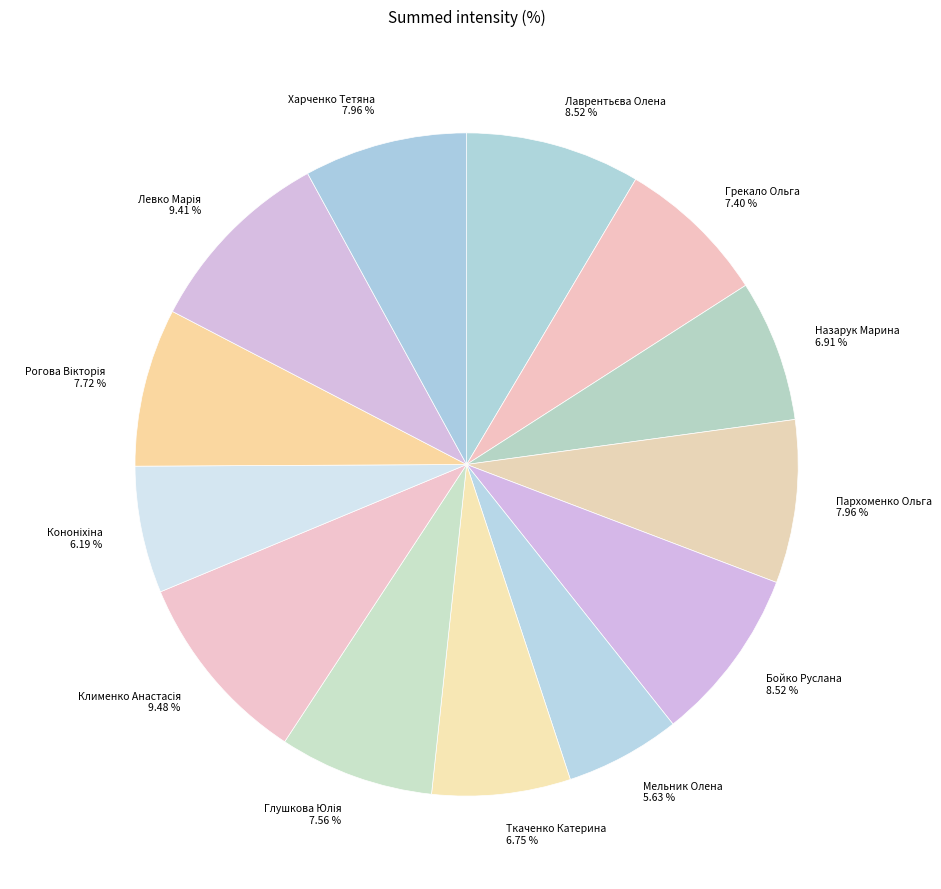

Does Грекало Ольга represent more than half of the total?

No